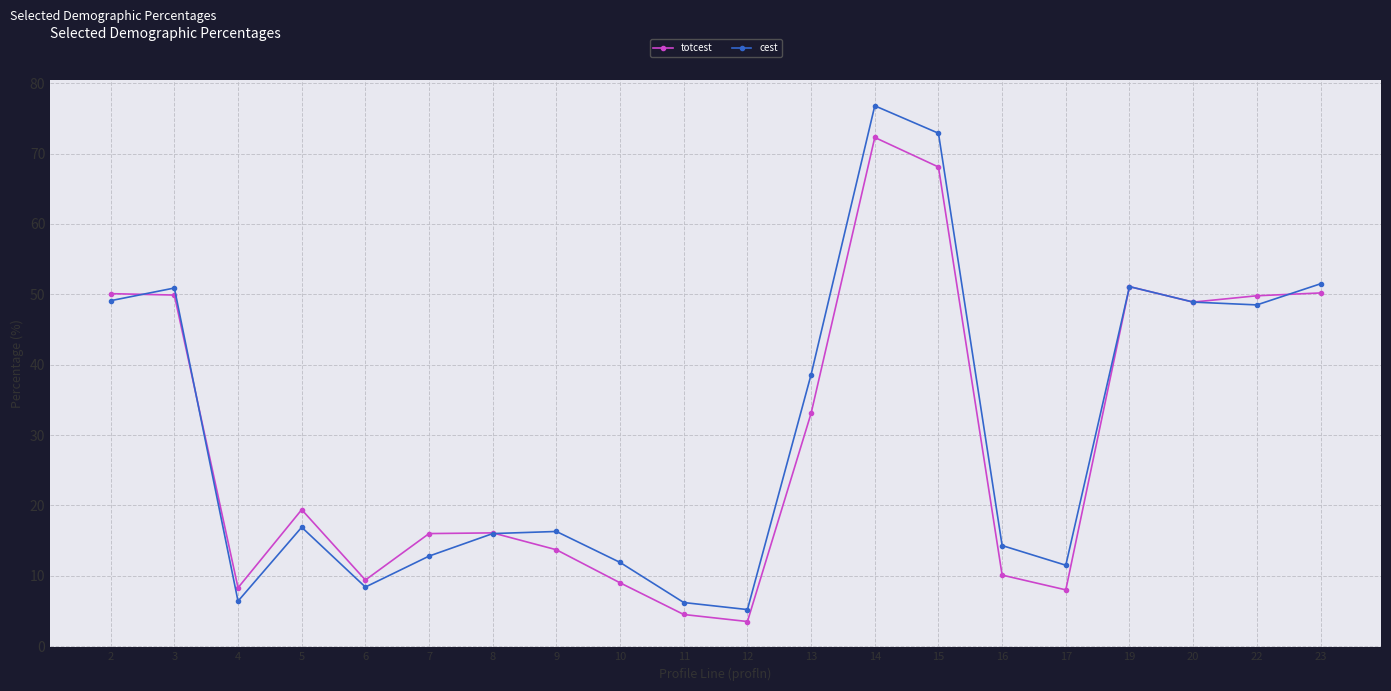

List the series in order of their overall mean, highest first.

cest, totcest